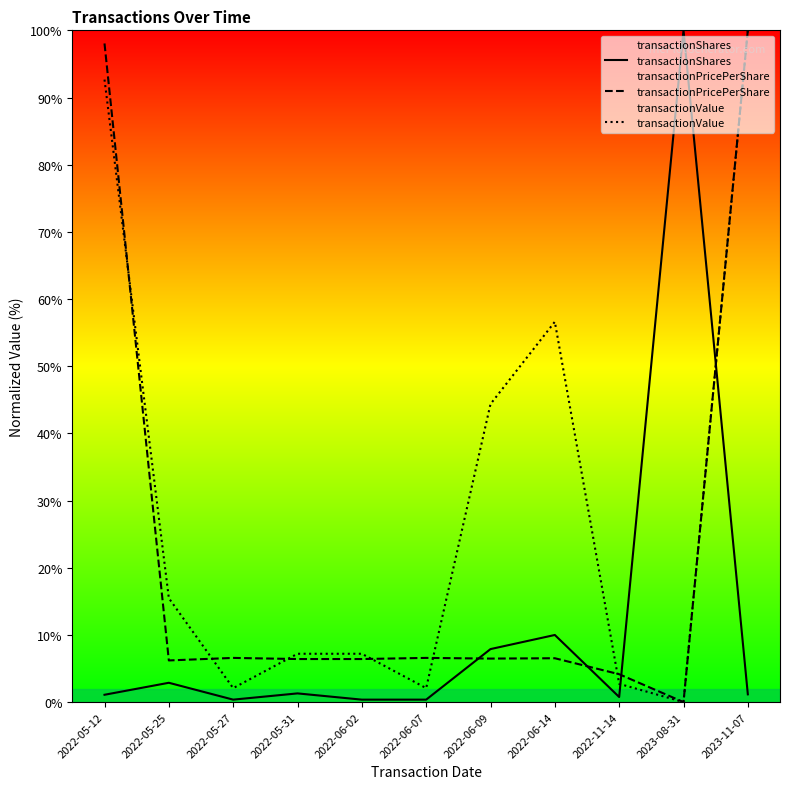

Does the chart display data point markers on the line(s)?

No